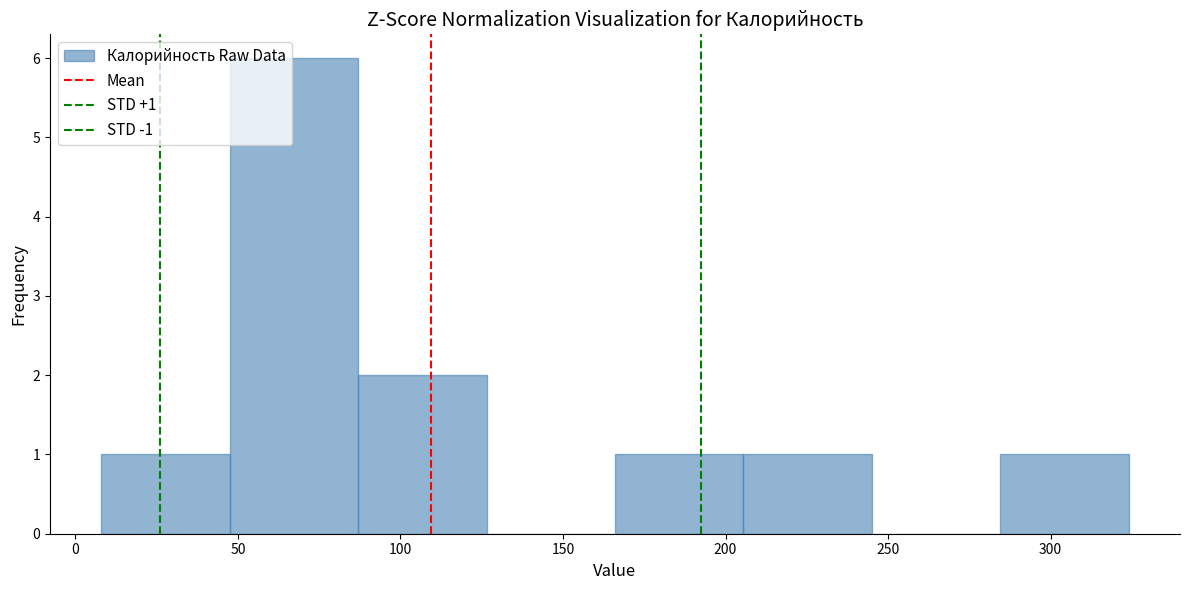

Which range on the x-axis has the tallest bar?

47.5 to 87.0